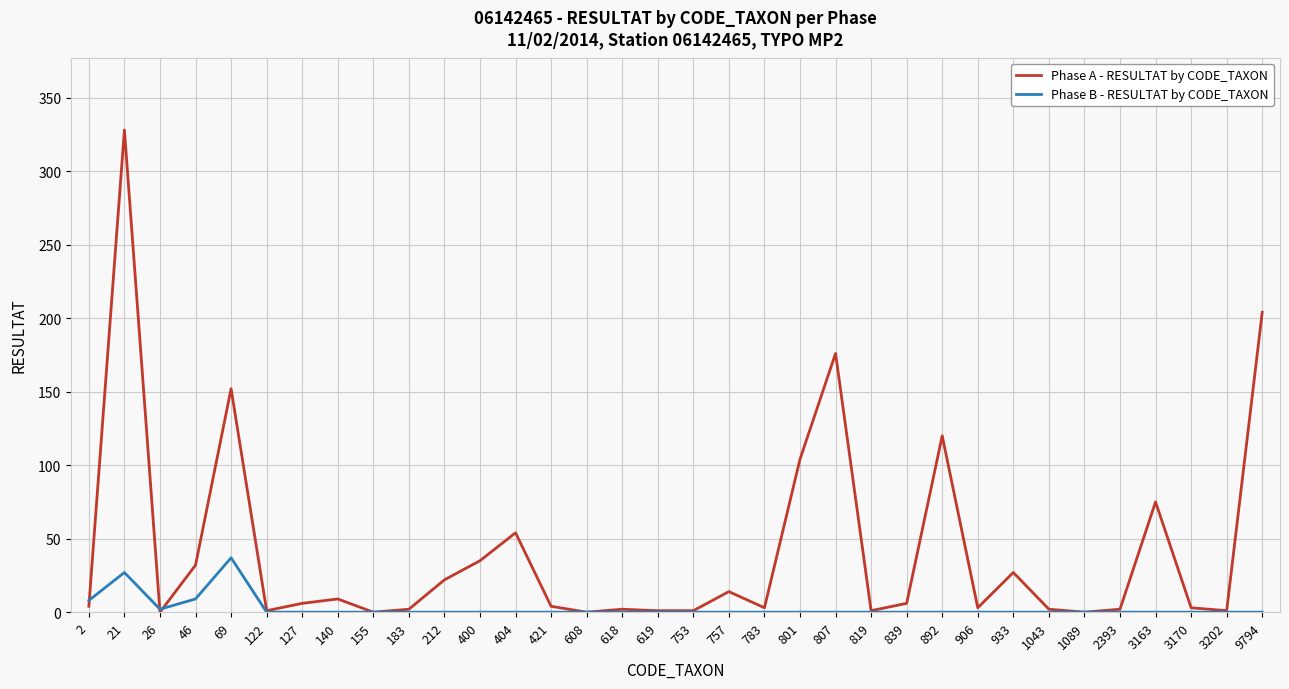

Is the value of Phase A - RESULTAT by CODE_TAXON at 2 greater than the value of Phase B - RESULTAT by CODE_TAXON at 757?

Yes